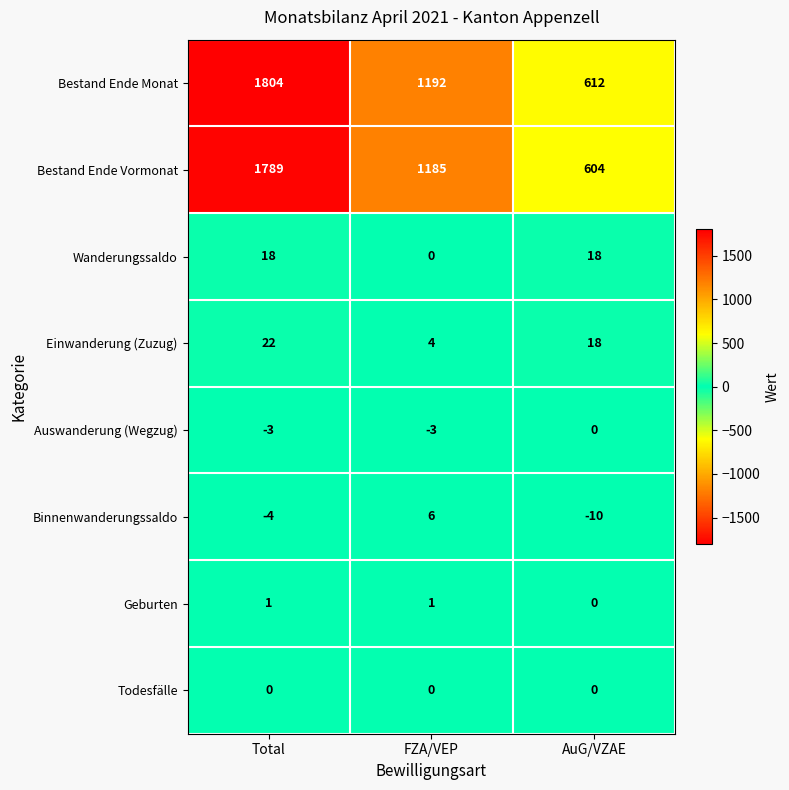

What is the sum of the Binnenwanderungssaldo values at AuG/VZAE and FZA/VEP?

-4